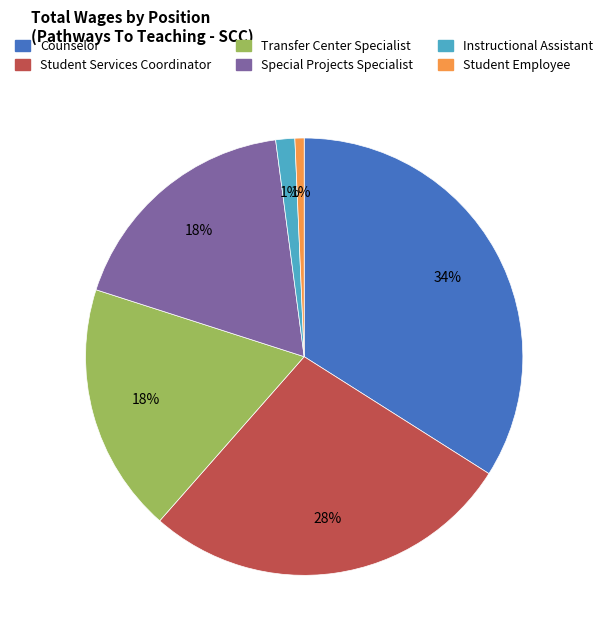

How many slices are in this pie chart?

6